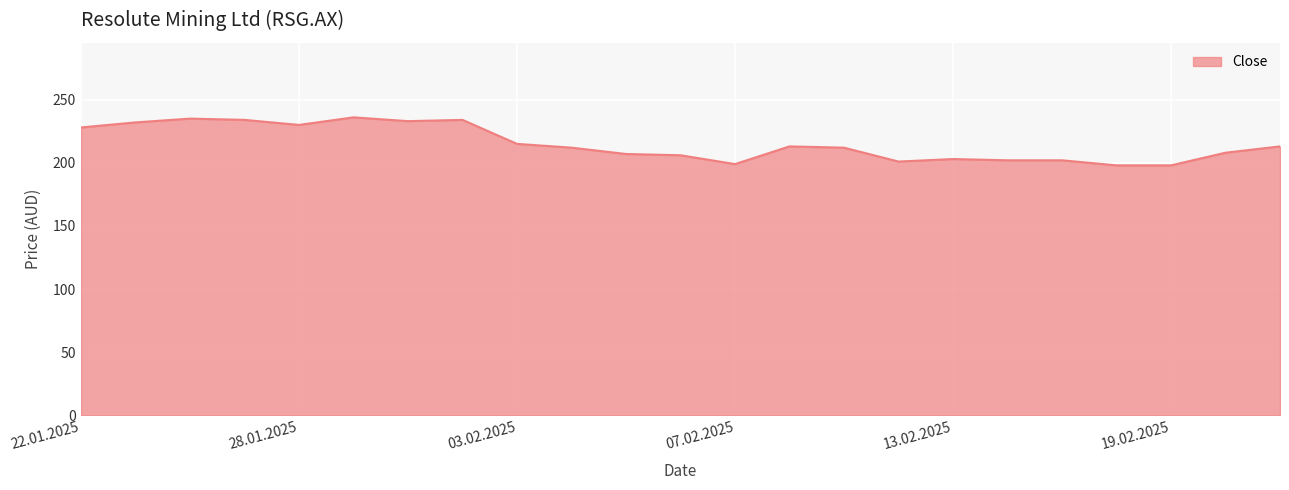

What is the greatest value displayed?

236